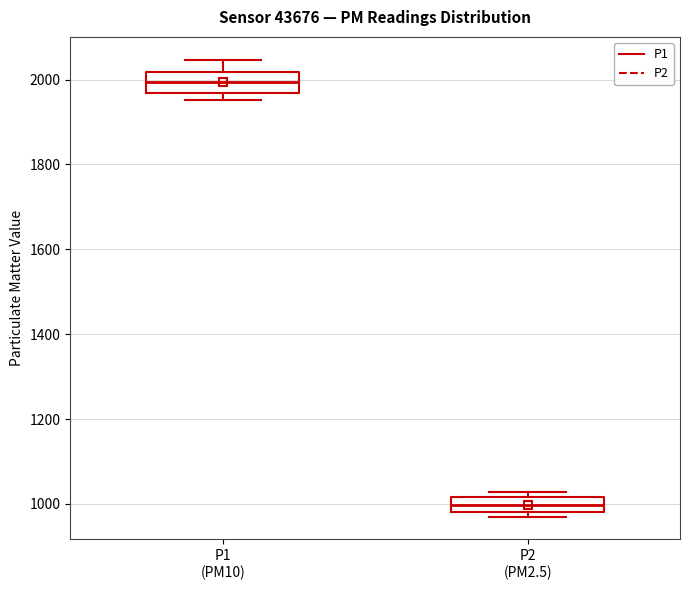

Where is the upper edge of the box for P2 (PM2.5) on the y-axis? The values are not printed on the chart, so give them approximately, as read against the axis.

1020